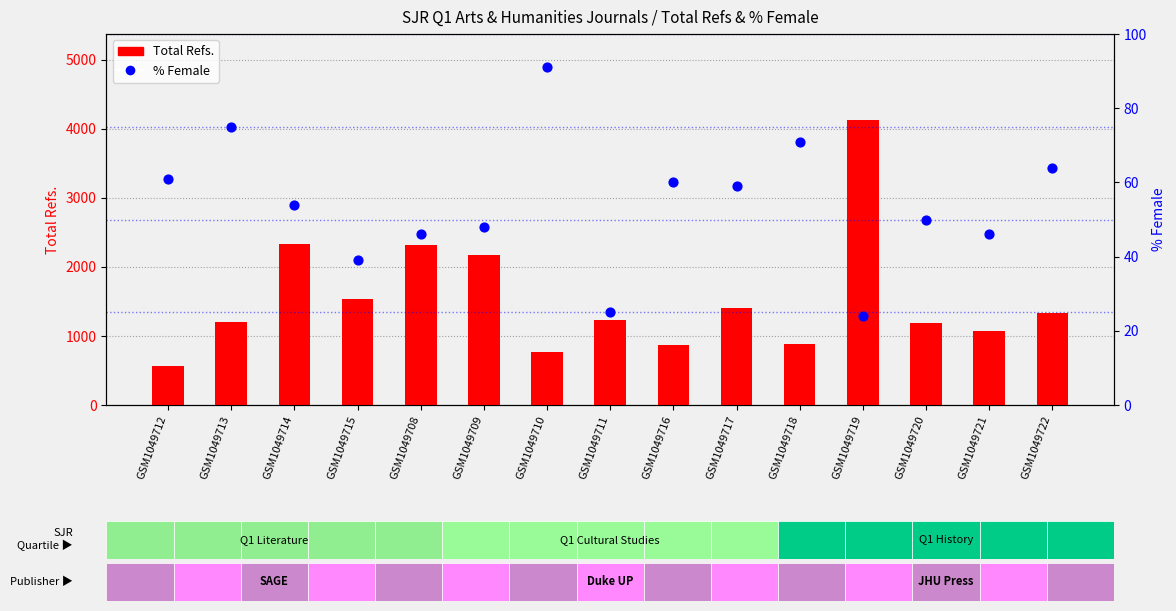

What are all the series names shown in the legend?

Total Refs., % Female